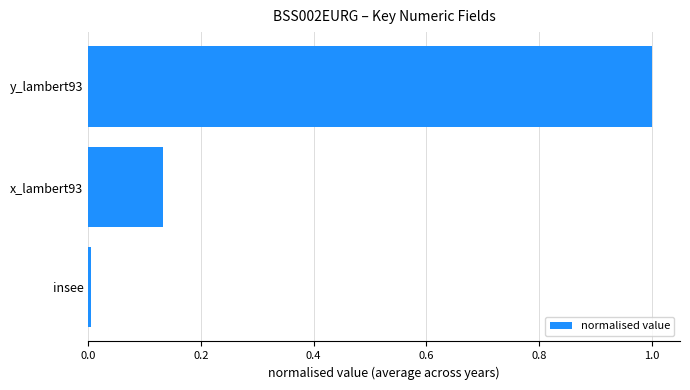

List the labels in order of value, largest first.

y_lambert93, x_lambert93, insee